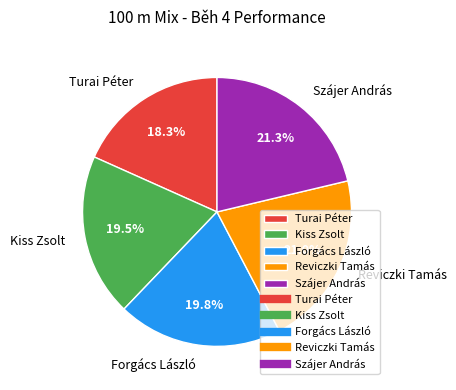

The Szájer András slice represents 10% of the pie. True or false?

False